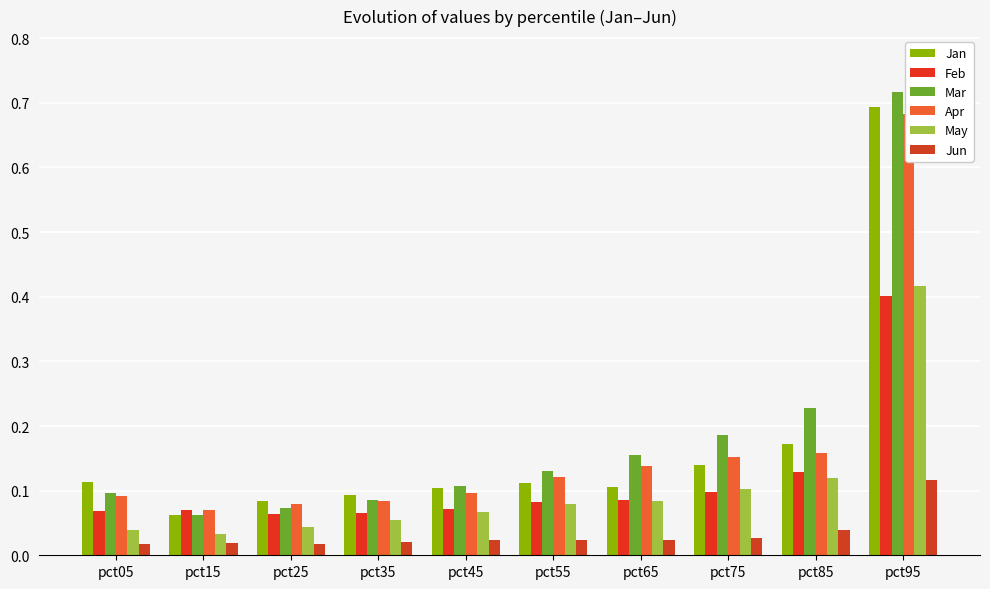

What is the highest value of the May series?

0.4